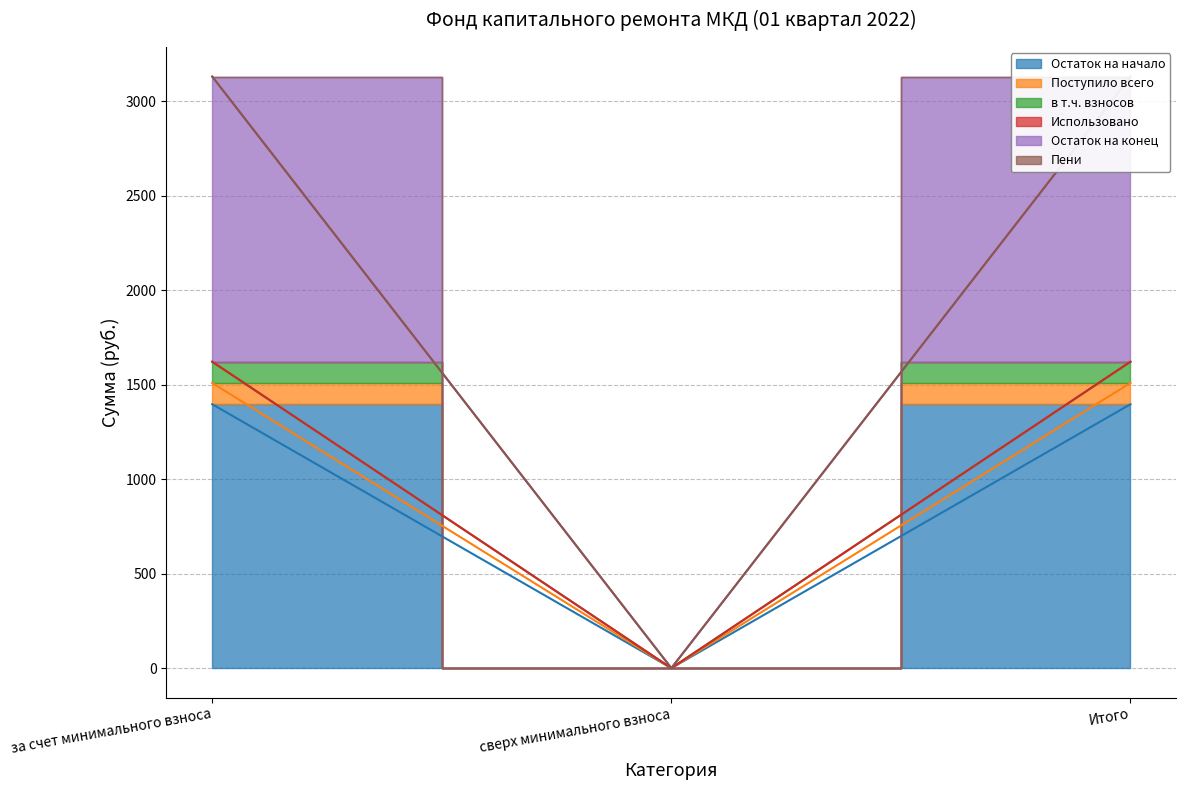

The Остаток на конец series shows 2723.3 at за счет минимального взноса. True or false?

False